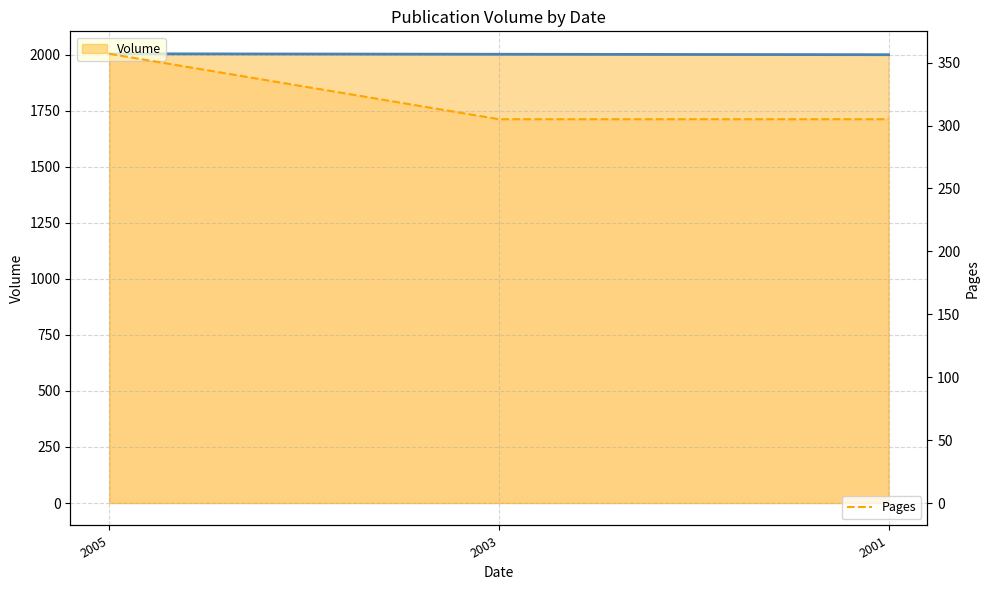

What is the value of the Volume (line) point at the 1st from the left?

2005